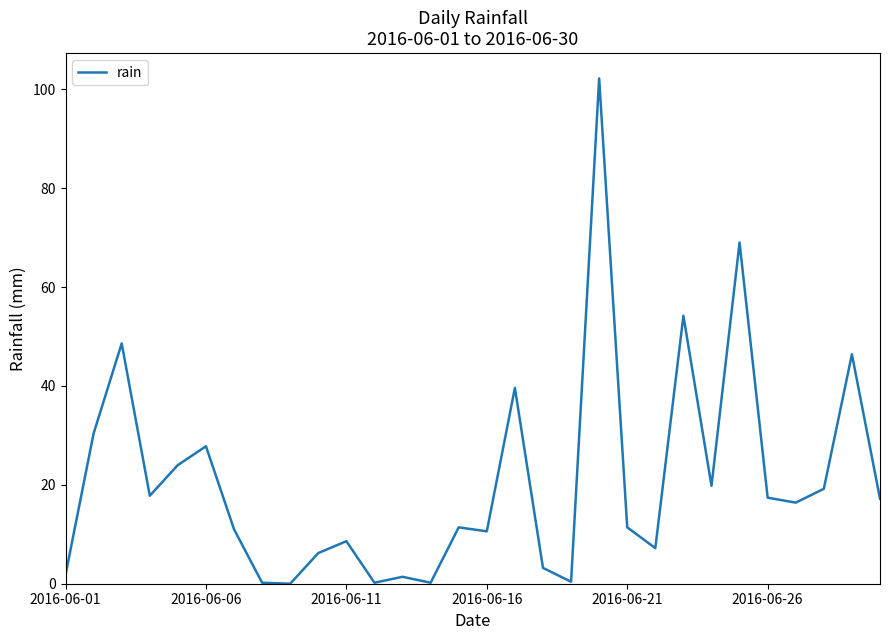

How many lines are shown in the chart?

1